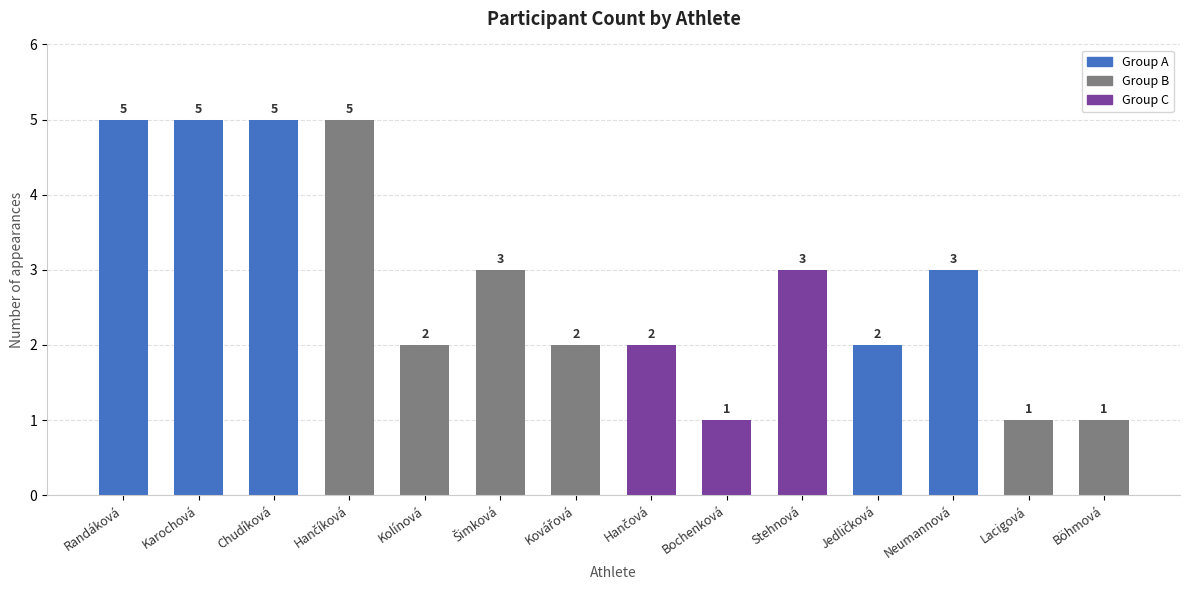

How many values are between 2 and 5?

11